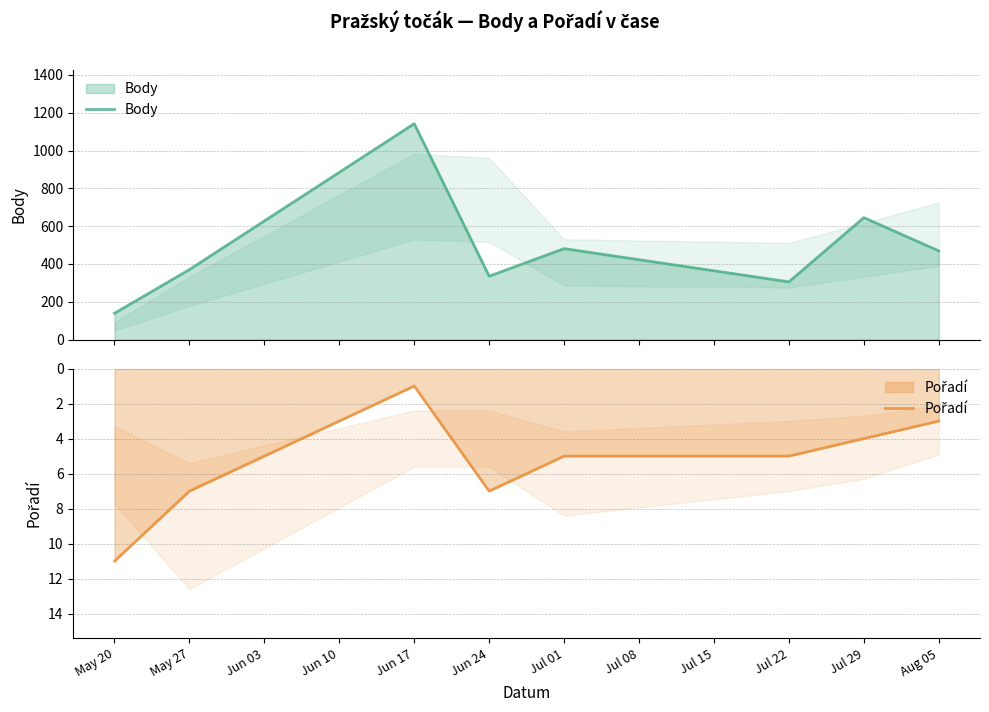

At how many categories does at least one series exceed 717?

1